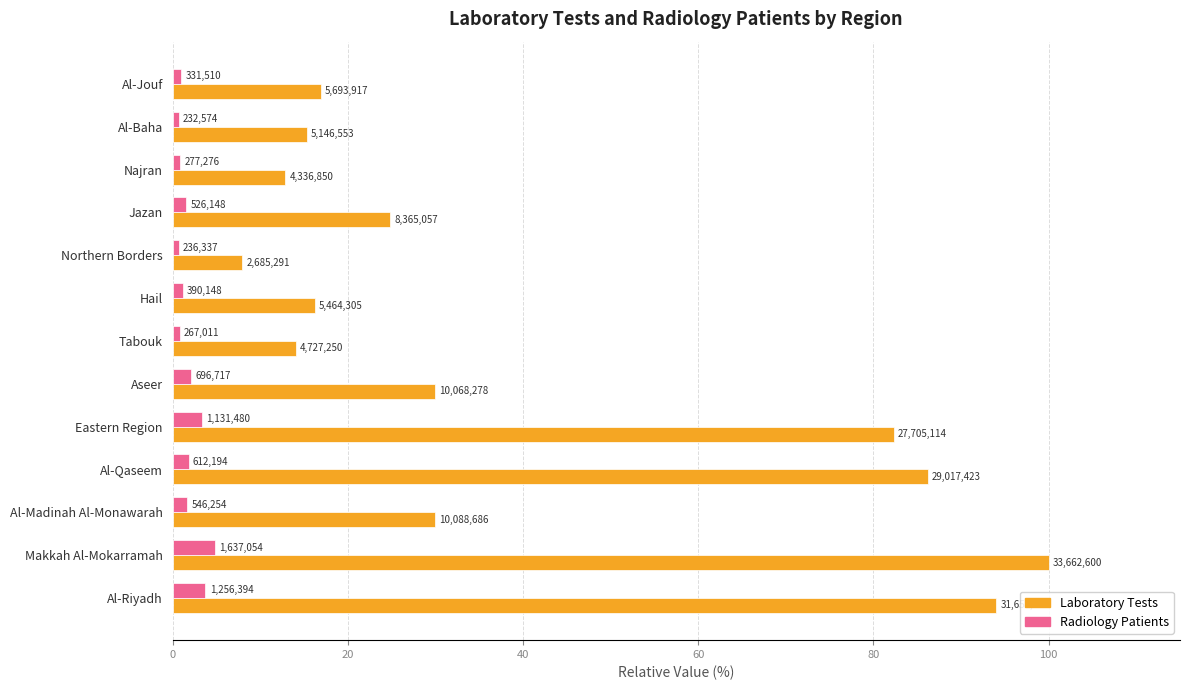

Reading left to right, what are all the values shown in this chart?

Laboratory Tests: 94.0	100.0	30.0	86.2	82.3	29.9	14.0	16.2	8.0	24.8	12.9	15.3	16.9
Radiology Patients: 3.7	4.9	1.6	1.8	3.4	2.1	0.8	1.2	0.7	1.6	0.8	0.7	1.0